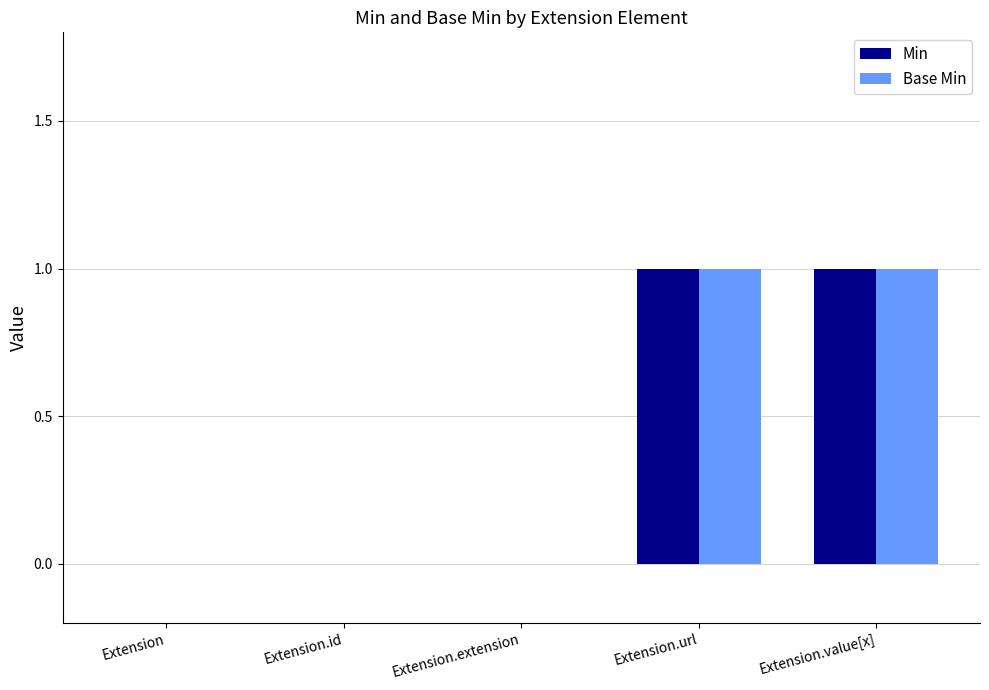

What is the difference between the Min values at Extension.value[x] and Extension.id?

1